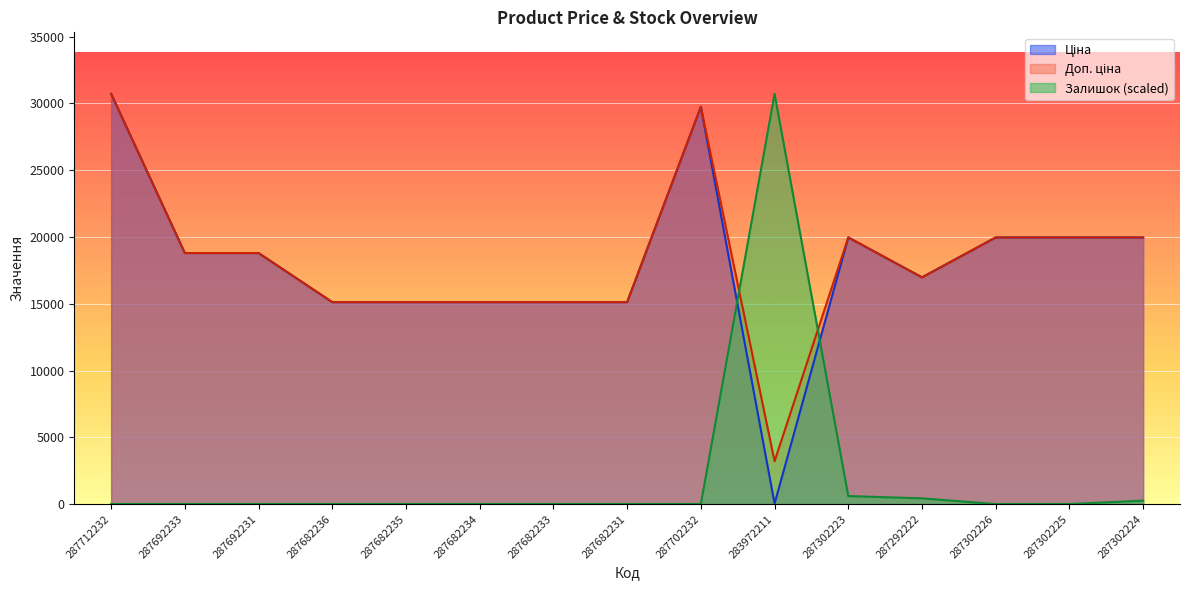

What is the total value across all series at 287682234?

30240.0